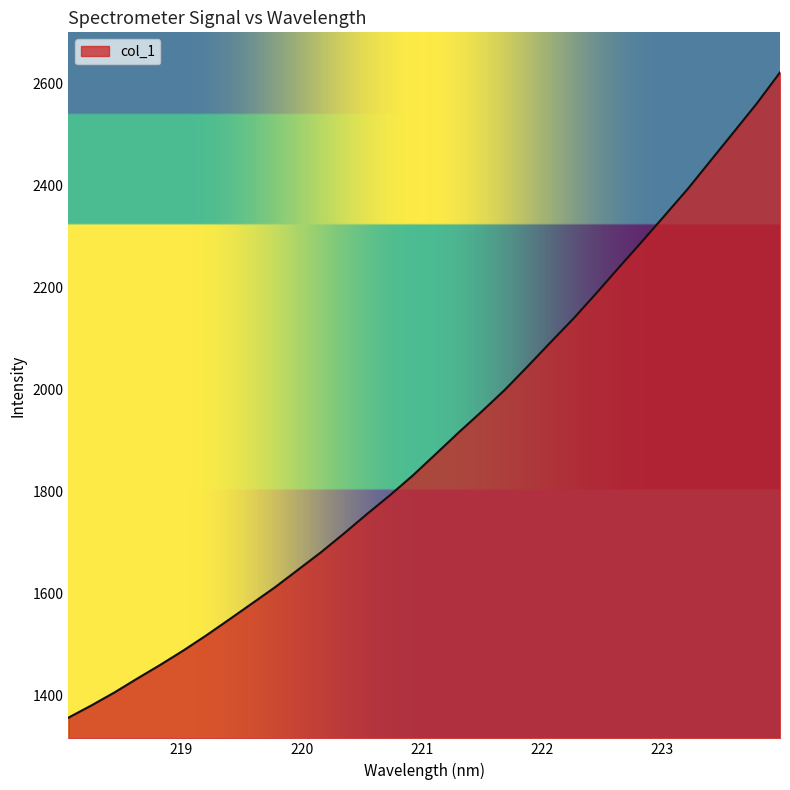

What is the difference between the maximum and minimum values?

1267.1